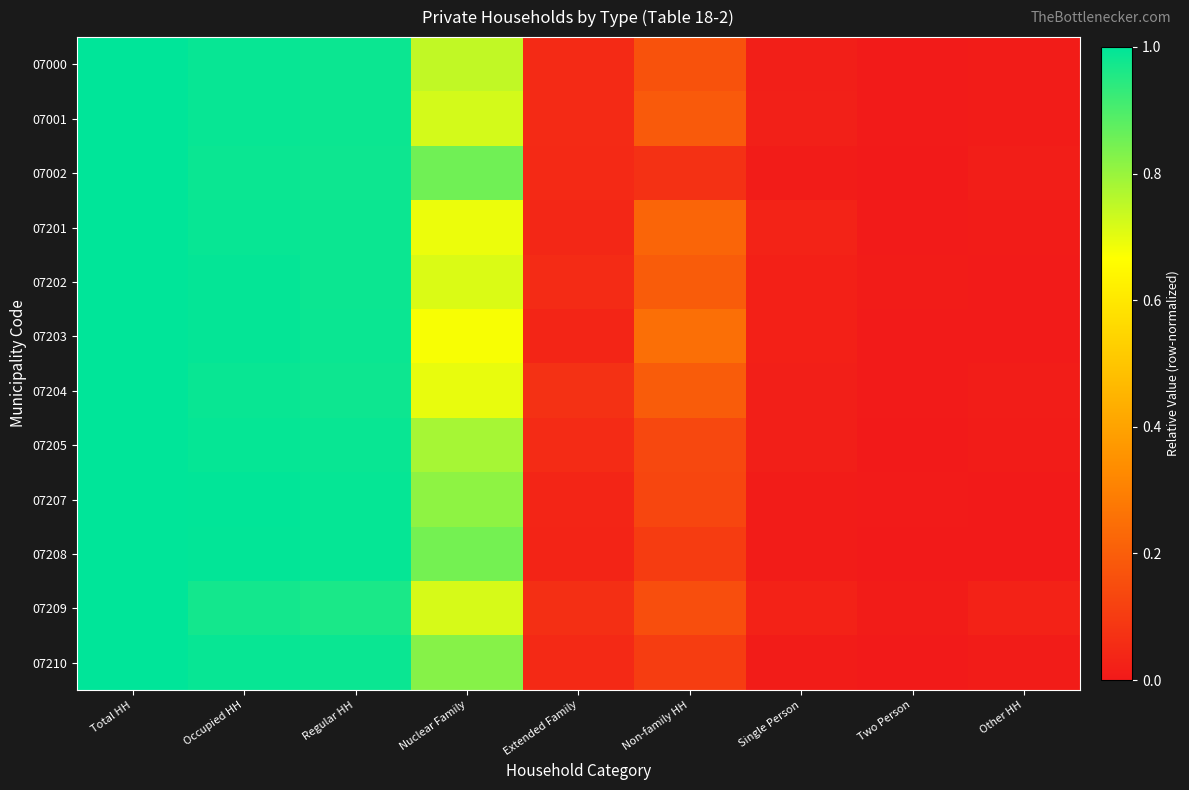

At which category does the chart reach its minimum across all series?

Other HH